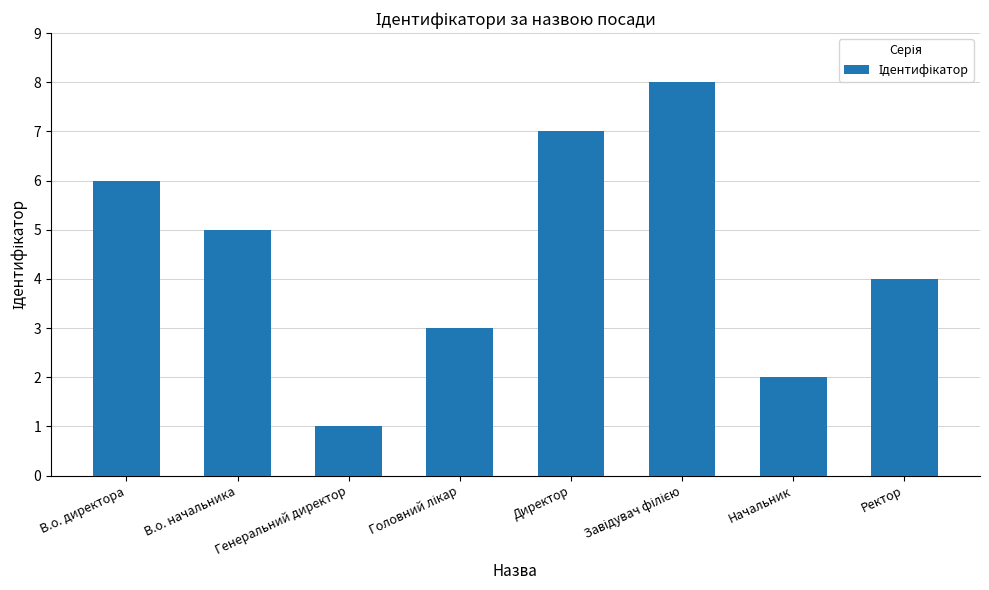

What is the minimum value shown in the chart?

1